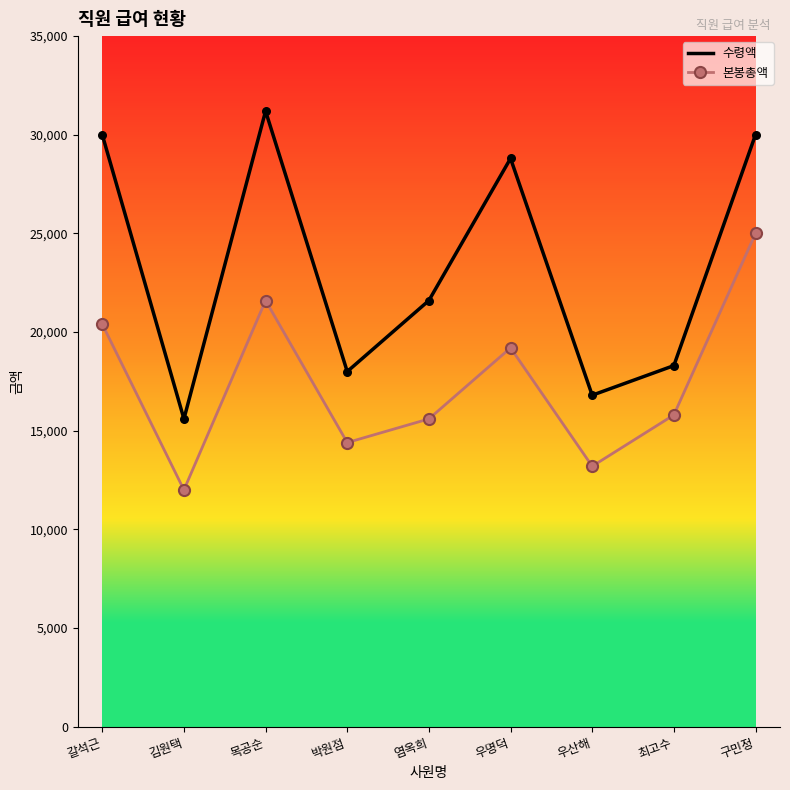

What are all the series names shown in the legend?

수령액, 본봉총액